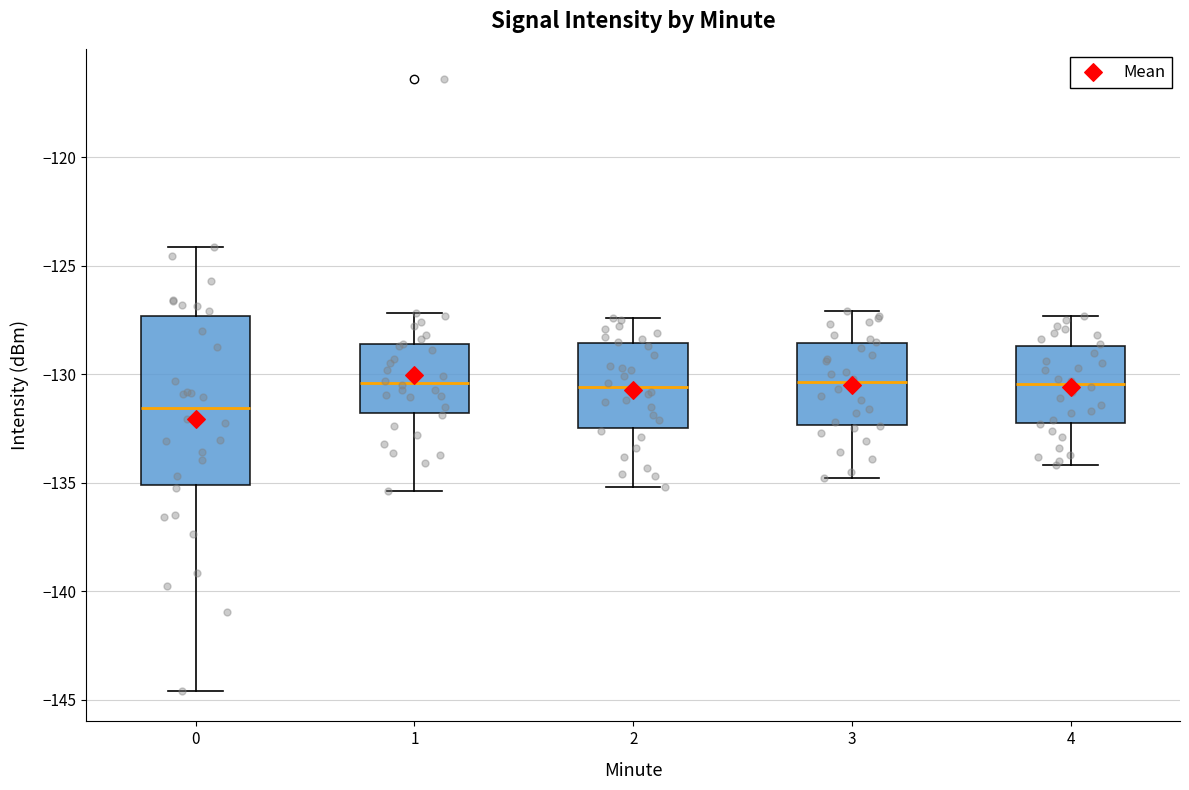

Reading left to right, read every box against the y-axis: the position of its median line, the range the box covers, and the ends of its whiskers. The values are not printed on the chart, so give them approximately, as read against the axis.

0: median -131.5, box -135.0 to -127.5, whiskers -144.5 to -124.0
1: median -130.5, box -132.0 to -128.5, whiskers -135.5 to -127.0
2: median -130.5, box -132.5 to -128.5, whiskers -135.0 to -127.5
3: median -130.5, box -132.5 to -128.5, whiskers -135.0 to -127.0
4: median -130.5, box -132.0 to -128.5, whiskers -134.0 to -127.5